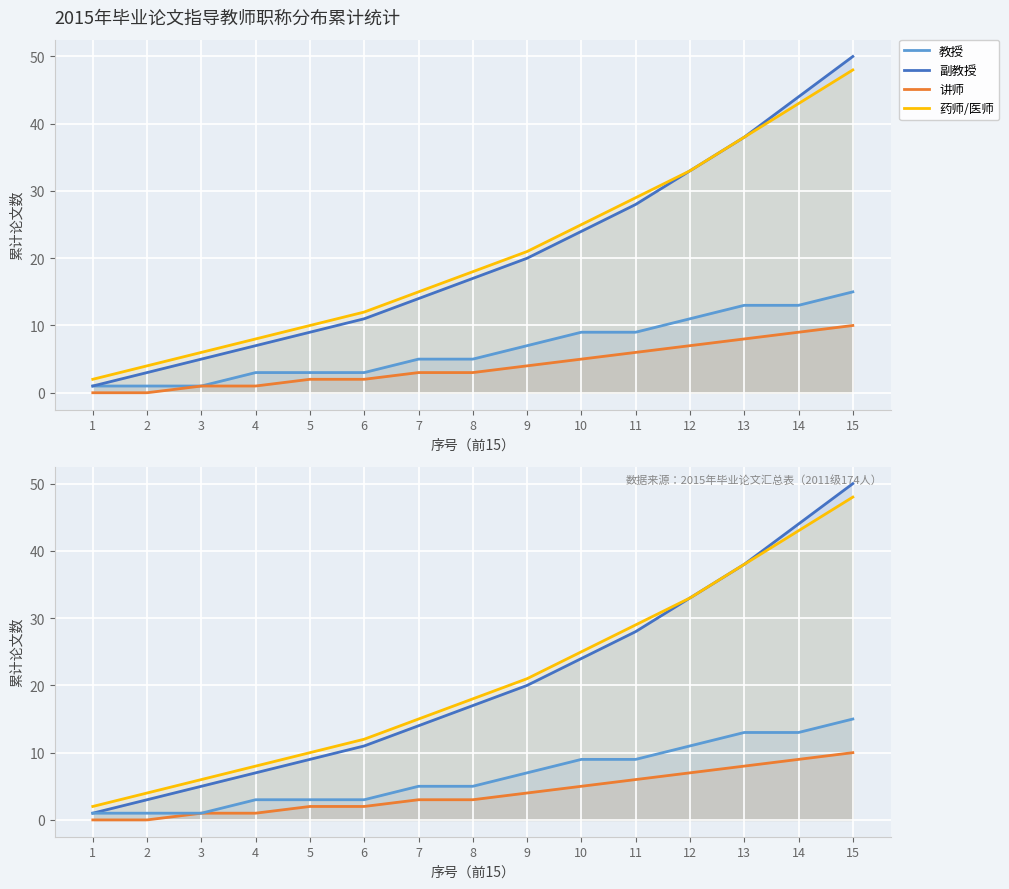

What is the value of the 药师/医师 point at the 13th from the left?

38